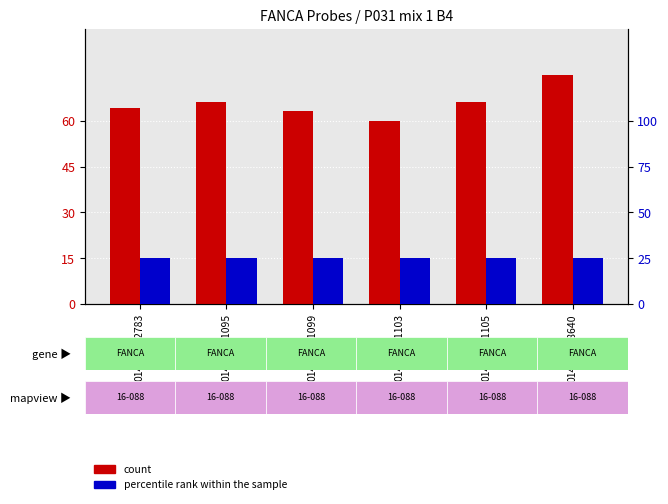

What is the difference between the count values at 01495-L01103 and 01487-L01095?

6